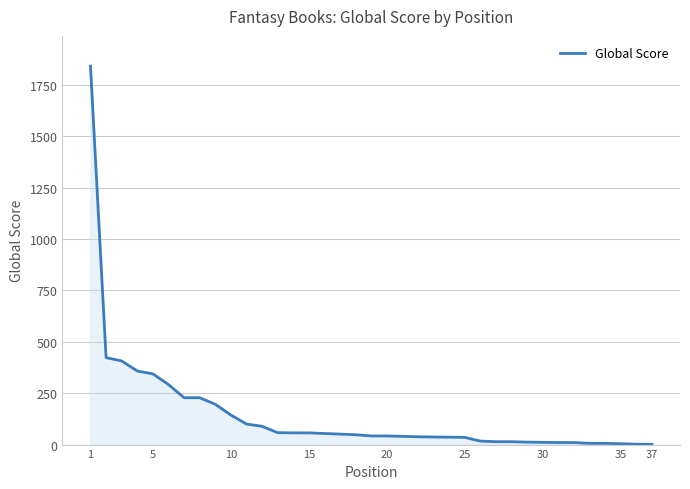

What is the greatest value displayed?

1841